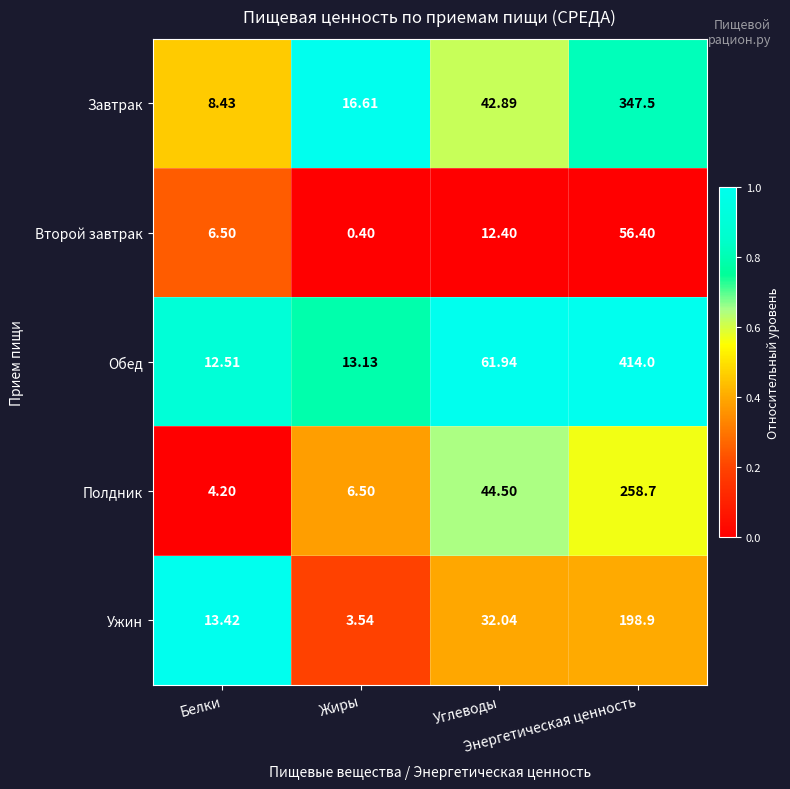

List the series in order of their overall mean, highest first.

Обед, Завтрак, Полдник, Ужин, Второй завтрак